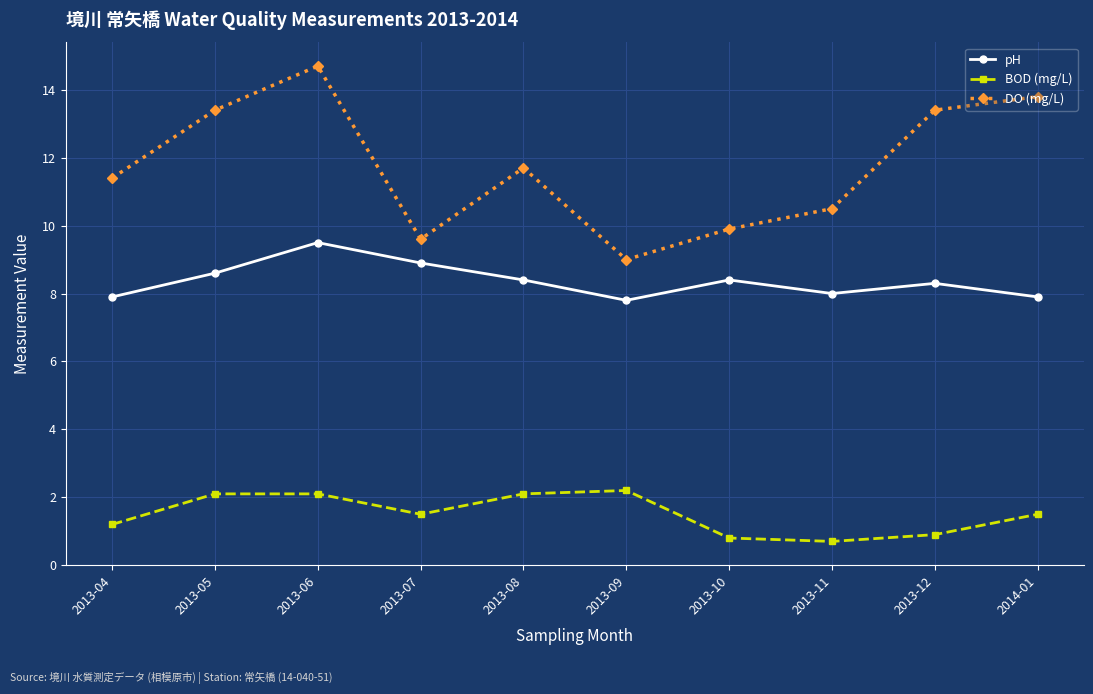

Rank the series at 2013-12 from lowest to highest value.

BOD (mg/L), pH, DO (mg/L)